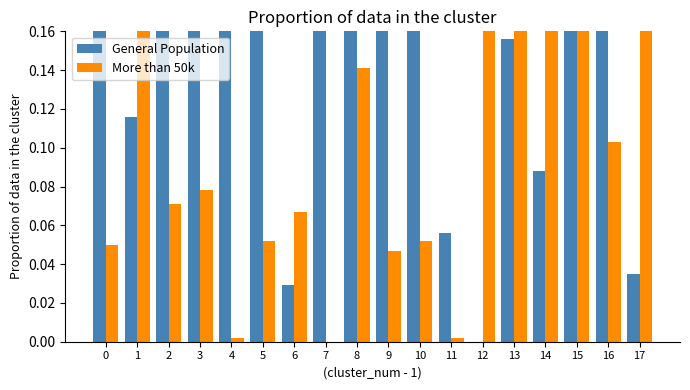

At which category is the sum across all series the highest?

8